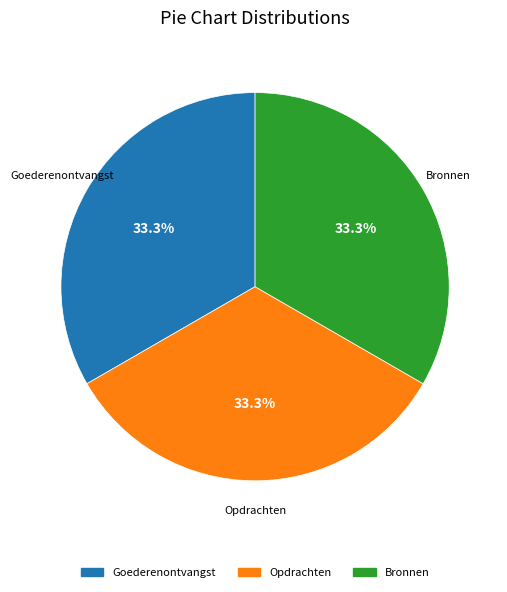

The Goederenontvangst slice represents 33% of the pie. True or false?

True